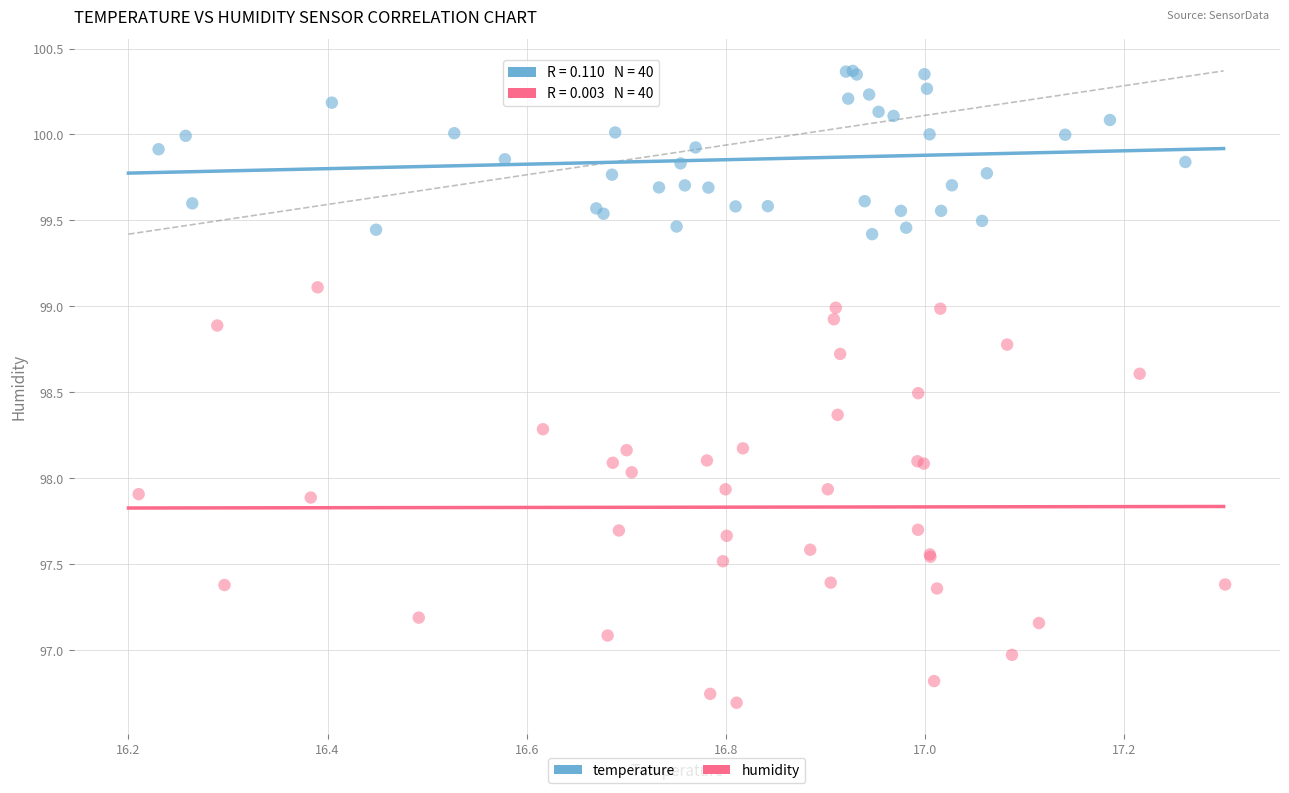

Which series has the largest Y range (max minus min)?

humidity